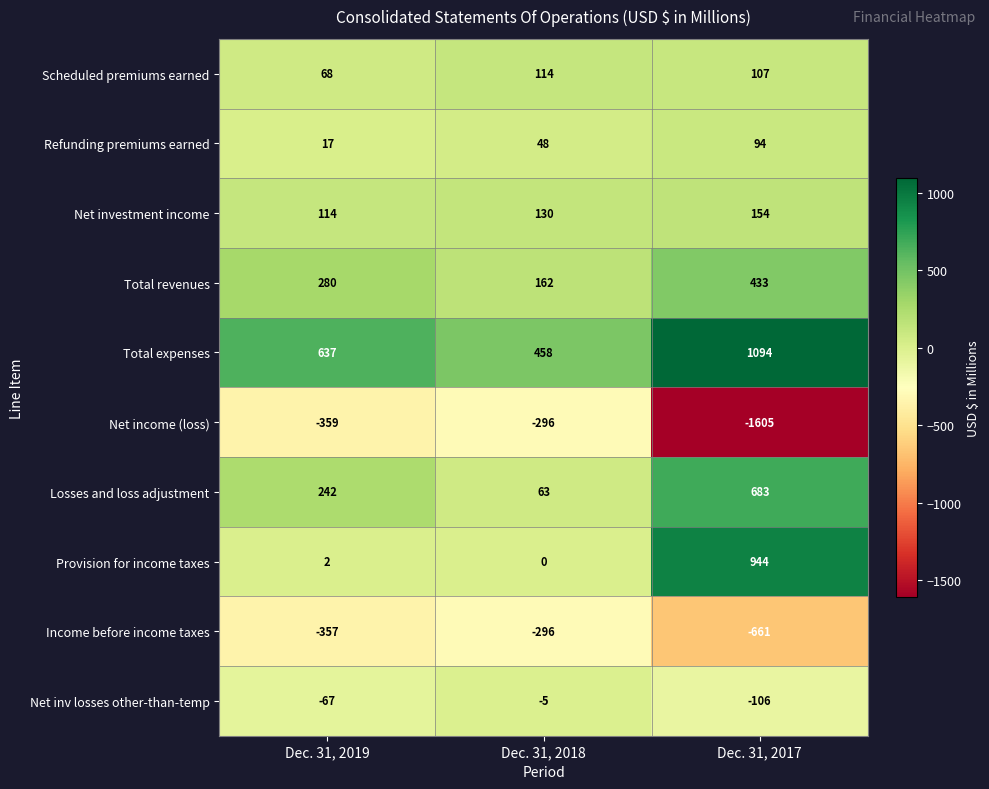

True or false: Total expenses has a value of 911 at Dec. 31, 2019.

False